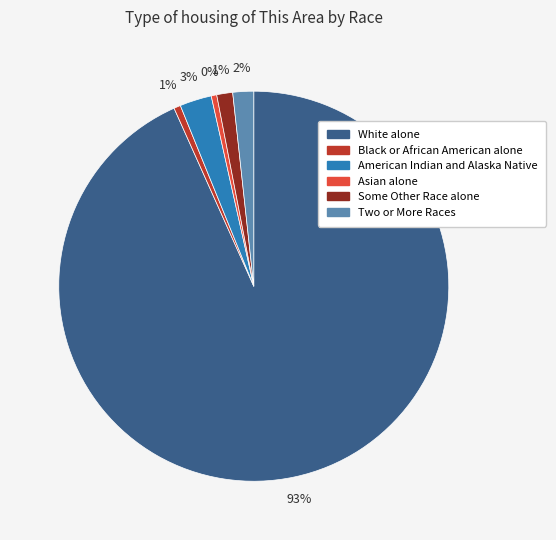

Does any single category account for the majority?

Yes